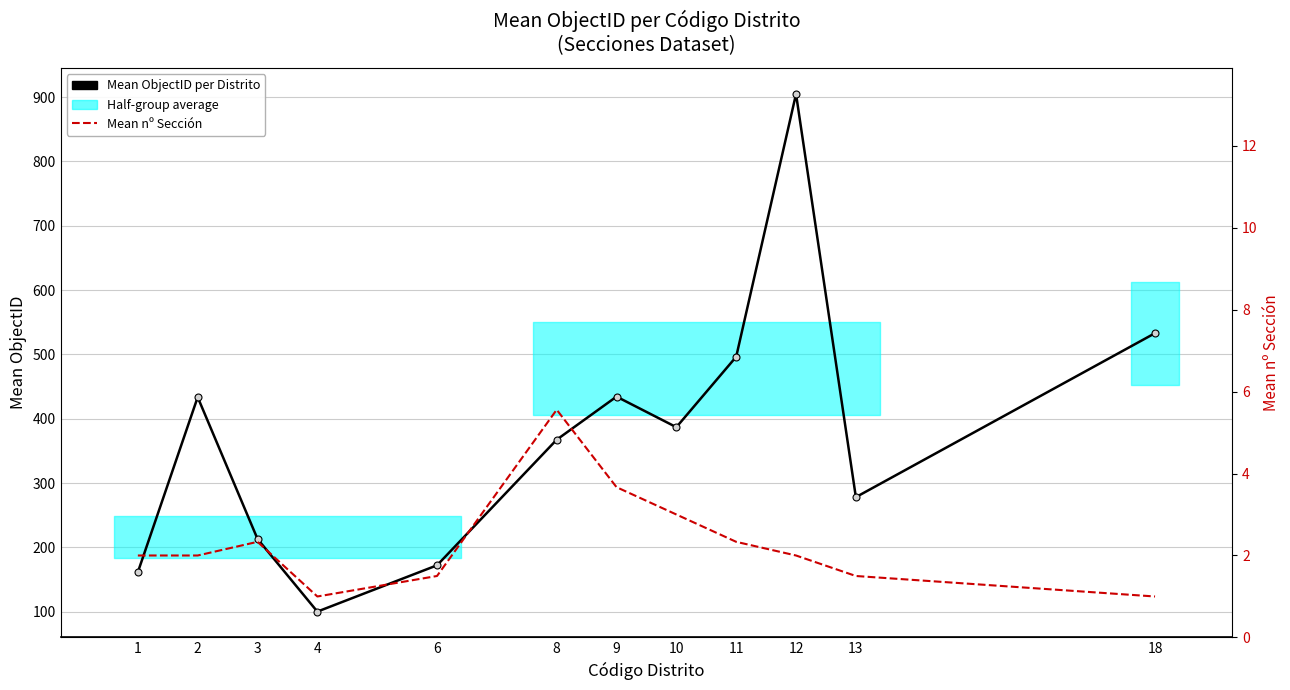

Where is Mean ObjectID per Distrito nearest to the value 502?

11